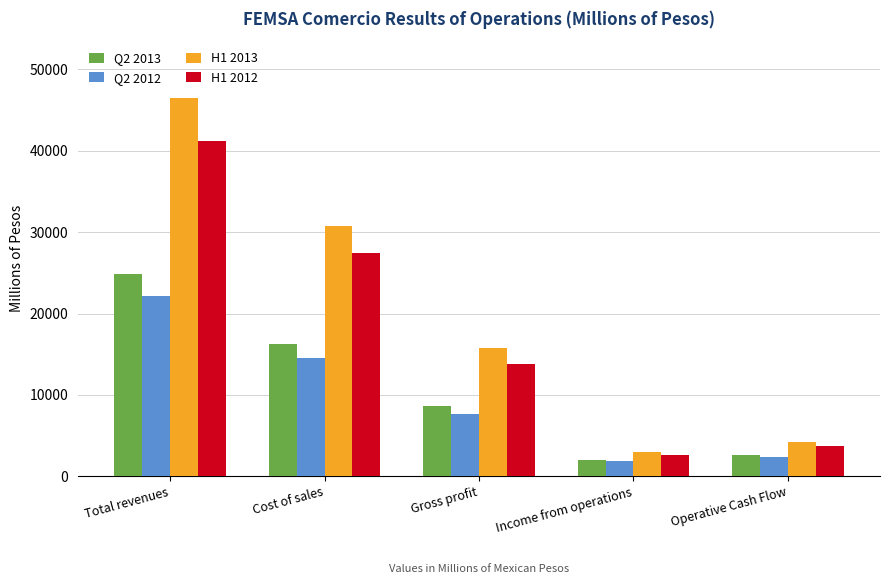

How many values in the Q2 2012 series are below 7652?

2